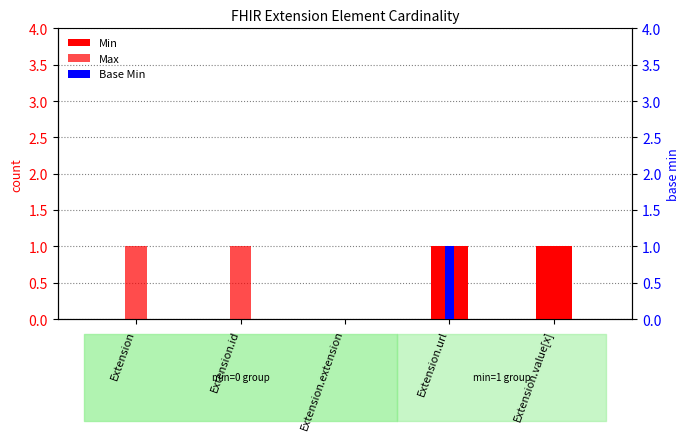

The Max series shows 0 at Extension.url. True or false?

False